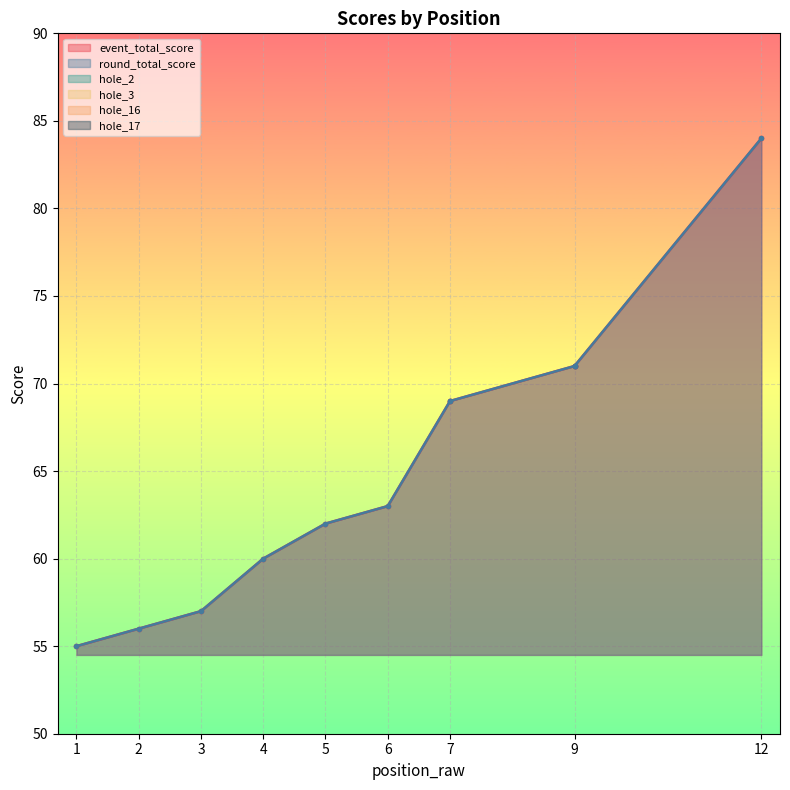

At how many categories does at least one series exceed 73?

1